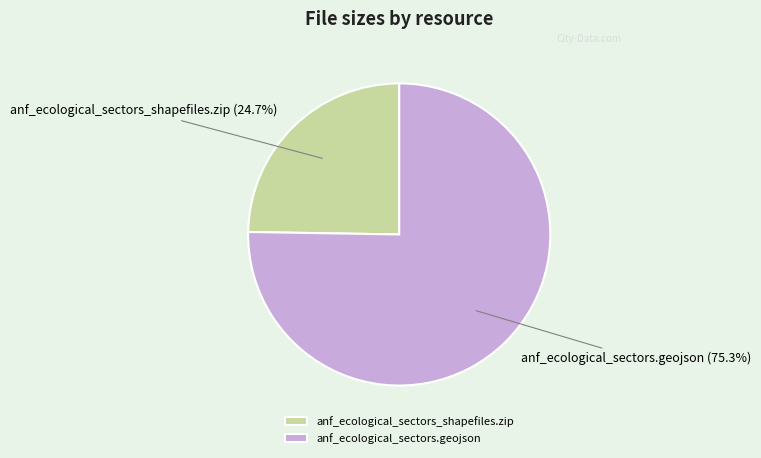

Is the sum of anf_ecological_sectors.geojson and anf_ecological_sectors_shapefiles.zip greater than half?

Yes